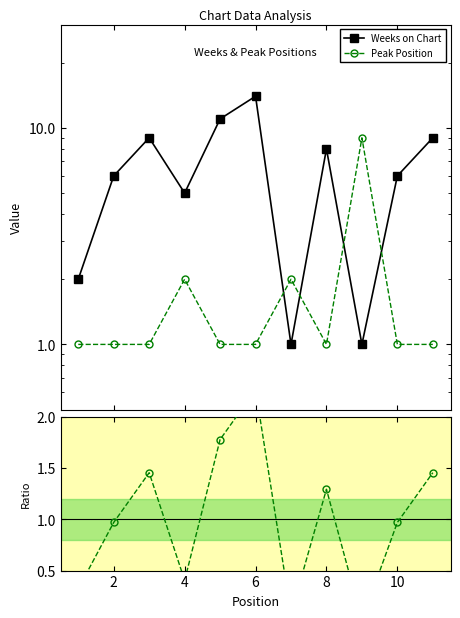

Reading left to right, what are all the values shown in this chart?

Weeks on Chart: 2.0	6.0	9.0	5.0	11.0	14.0	1.0	8.0	1.0	6.0	9.0
Peak Position: 1.0	1.0	1.0	2.0	1.0	1.0	2.0	1.0	9.0	1.0	1.0
Ratio: 0.3	1.0	1.5	0.4	1.8	2.3	0.1	1.3	0.0	1.0	1.5